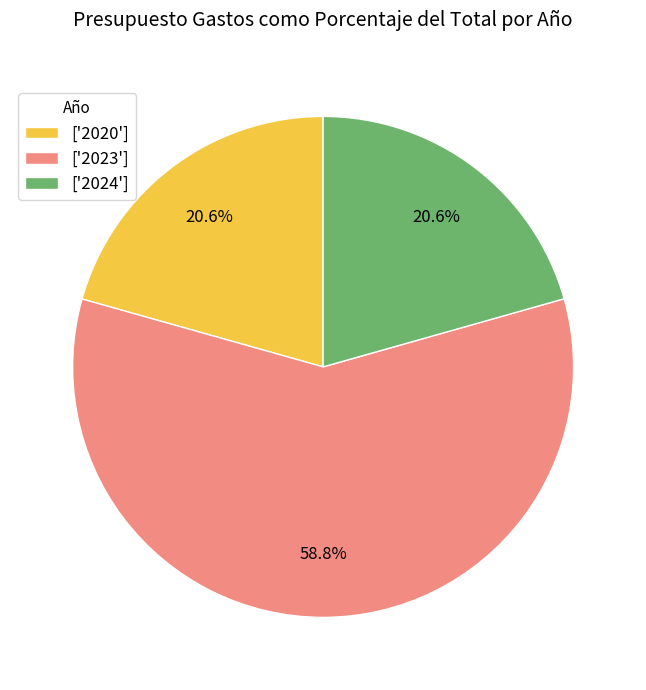

What is the majority slice?

['2023']